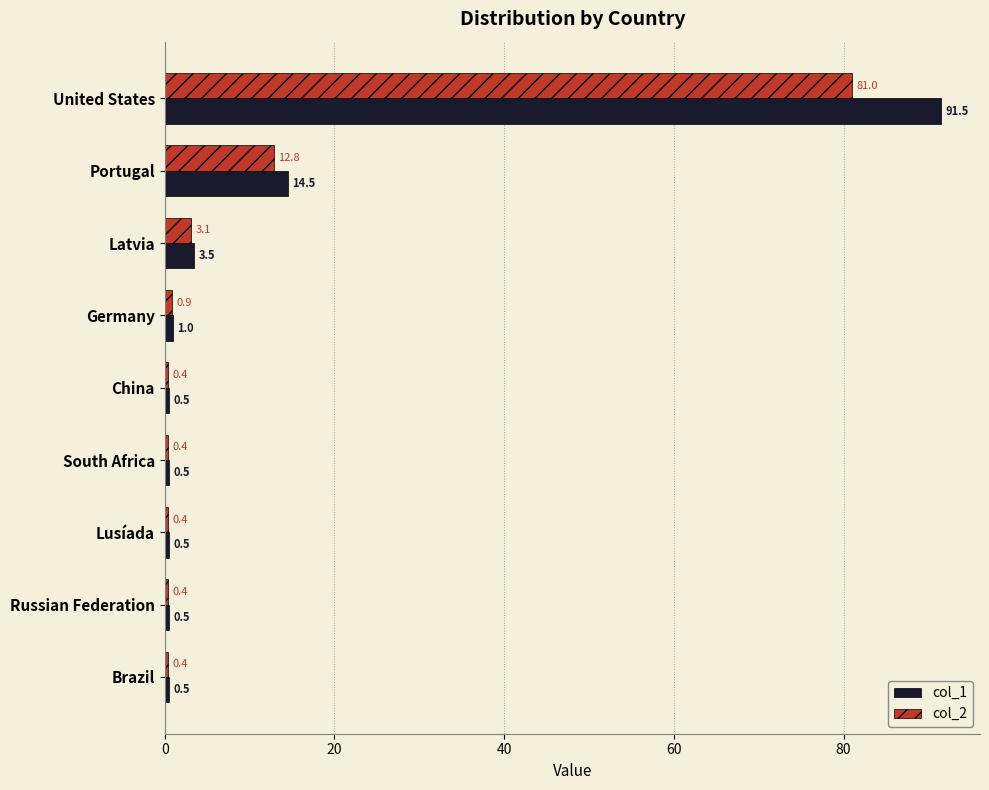

What is the average value of the col_1 series?

12.6